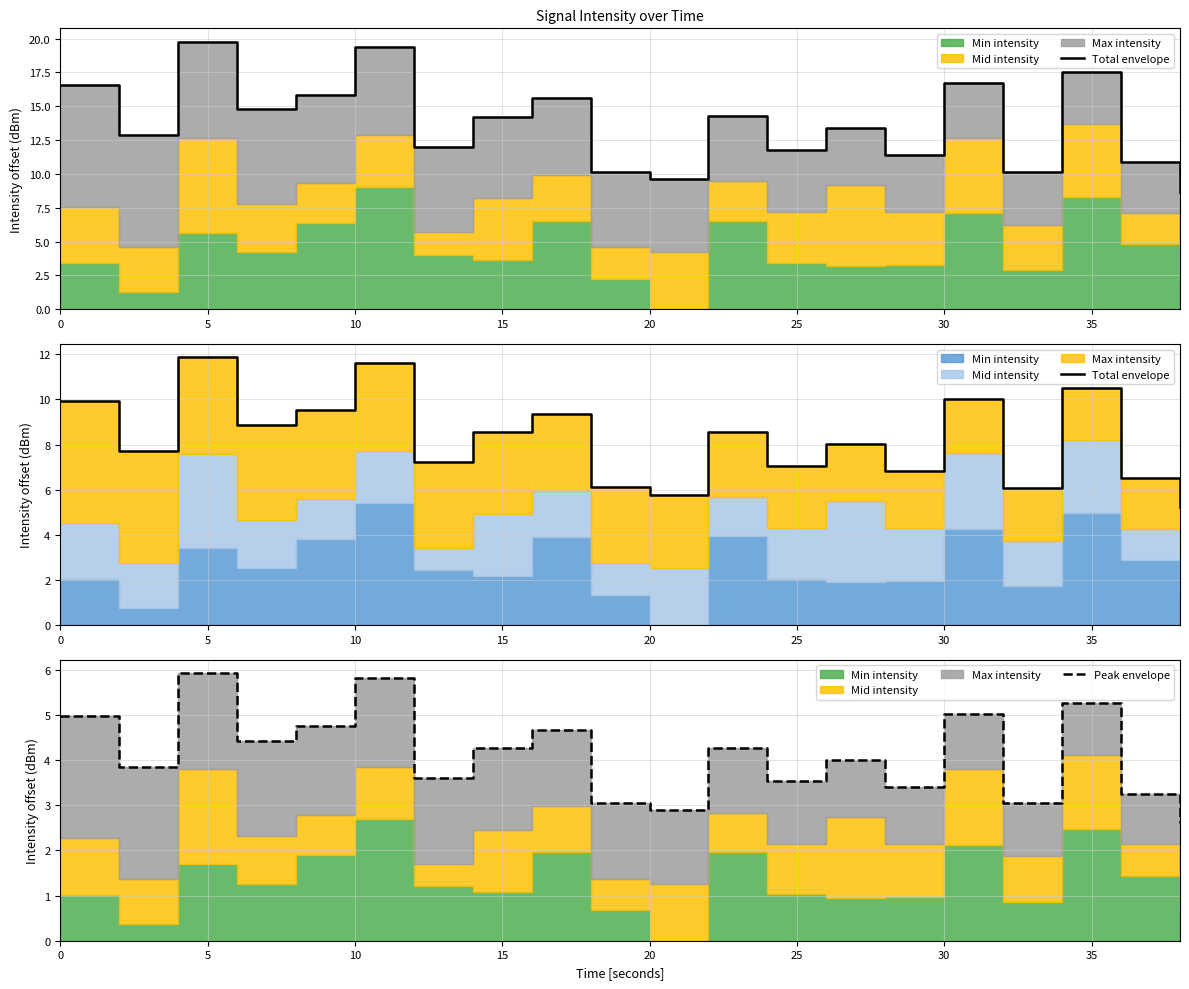

Does the chart have visible grid lines?

Yes